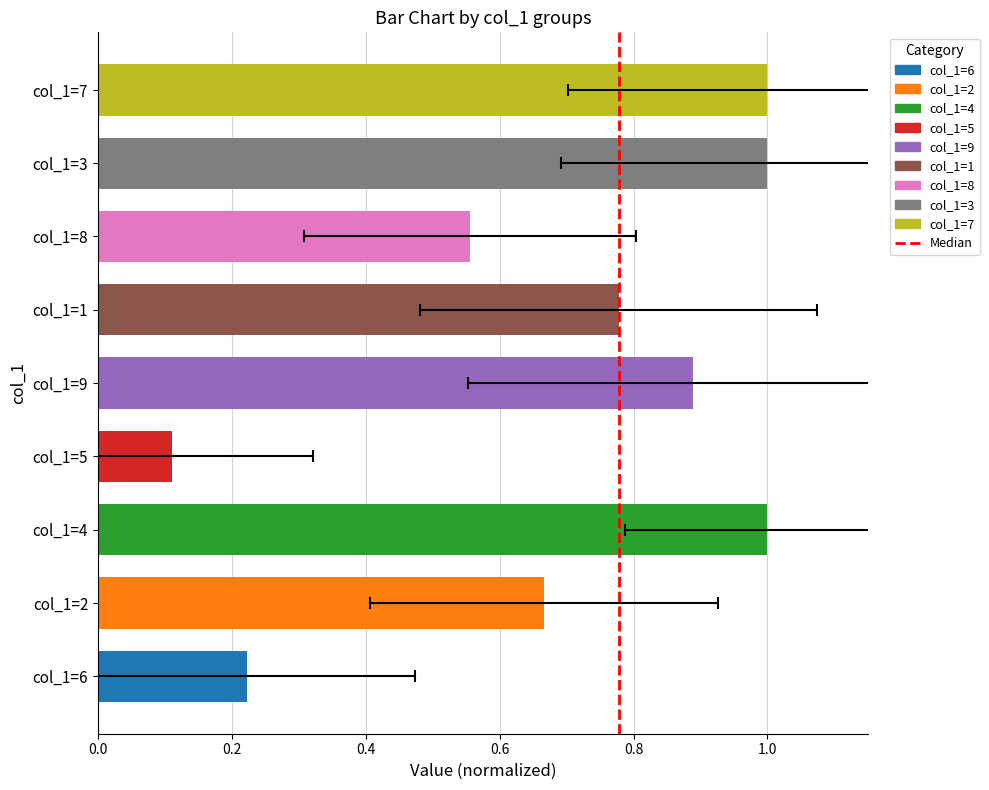

What is the difference between the values at 0.0 and 0.2?

1